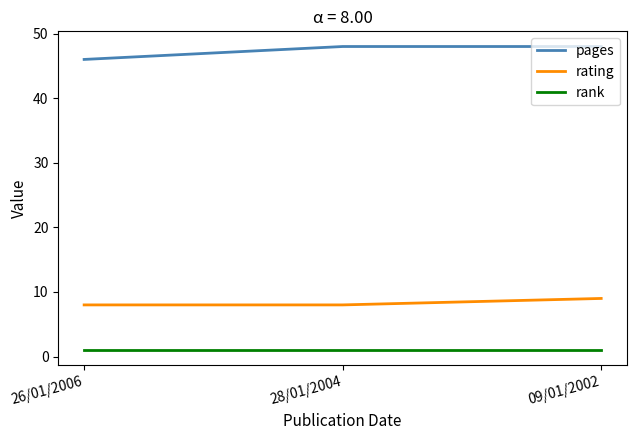

What is the highest value of the rank series?

1